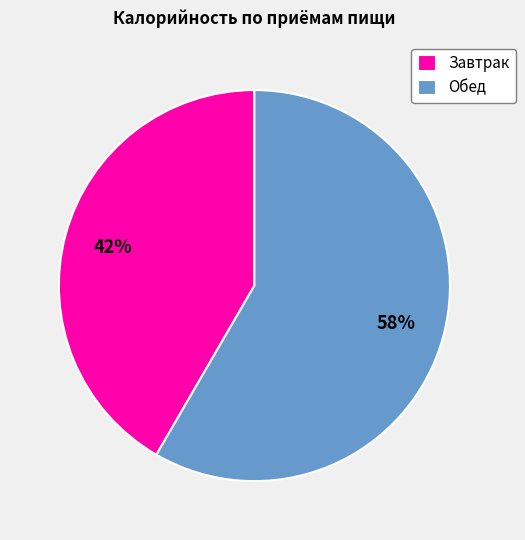

Combined, do Обед and Завтрак account for over 50%?

Yes